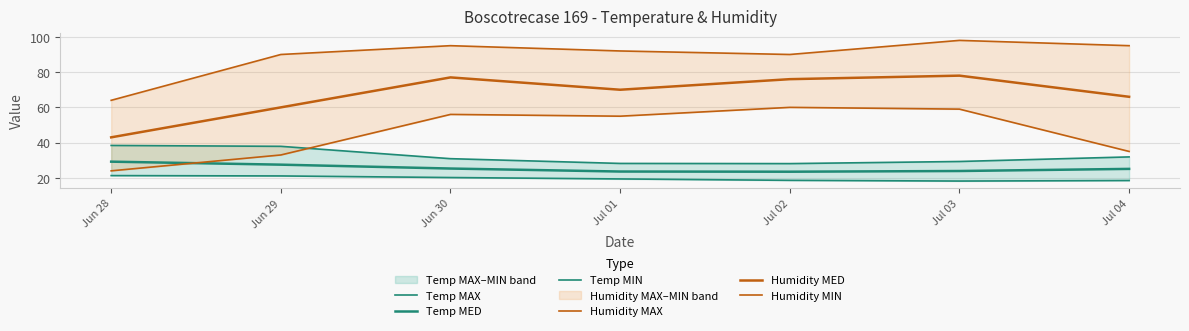

What is the label of the 5th point from the right?

Jun 30